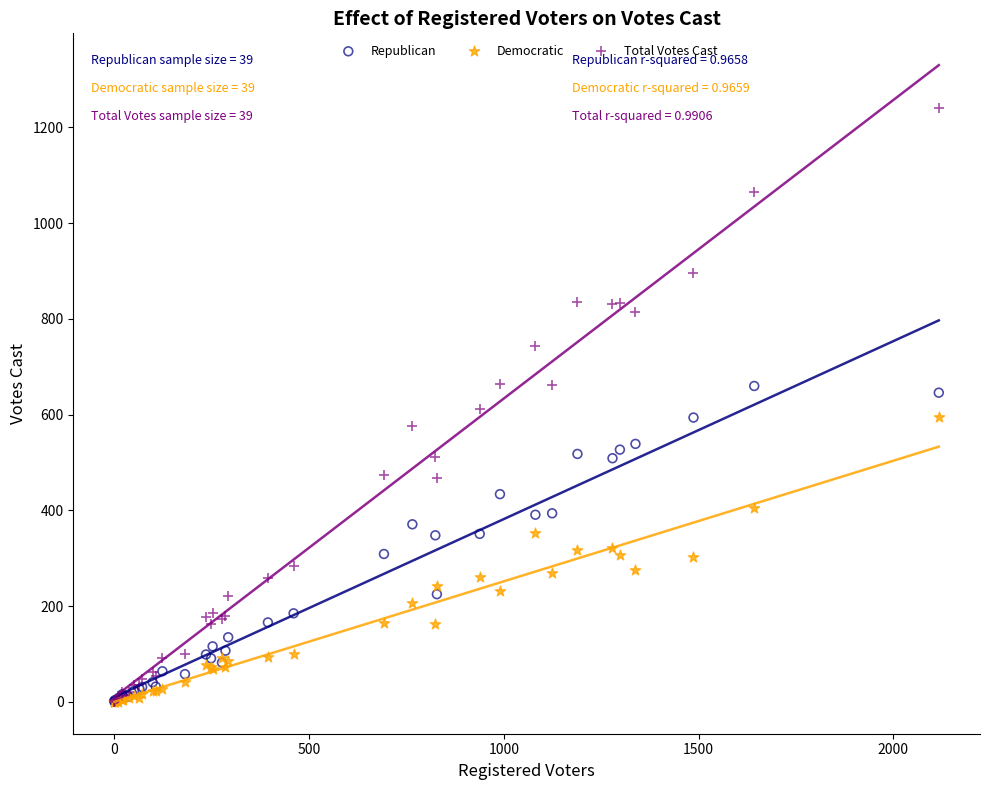

Which series has the largest Y range (max minus min)?

Total Votes Cast